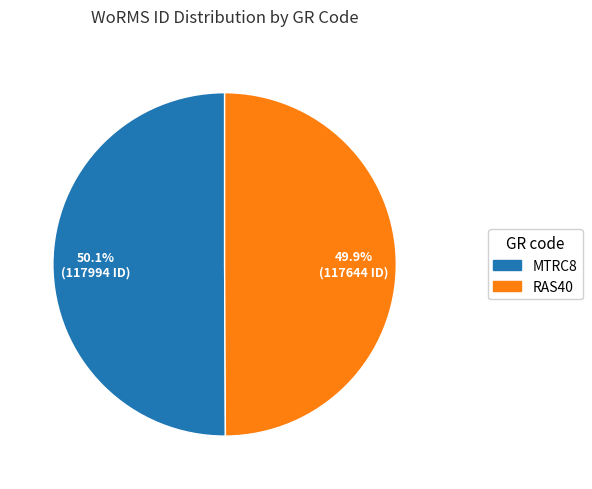

What is the ratio of the value at MTRC8 to the value at RAS40?

1.0